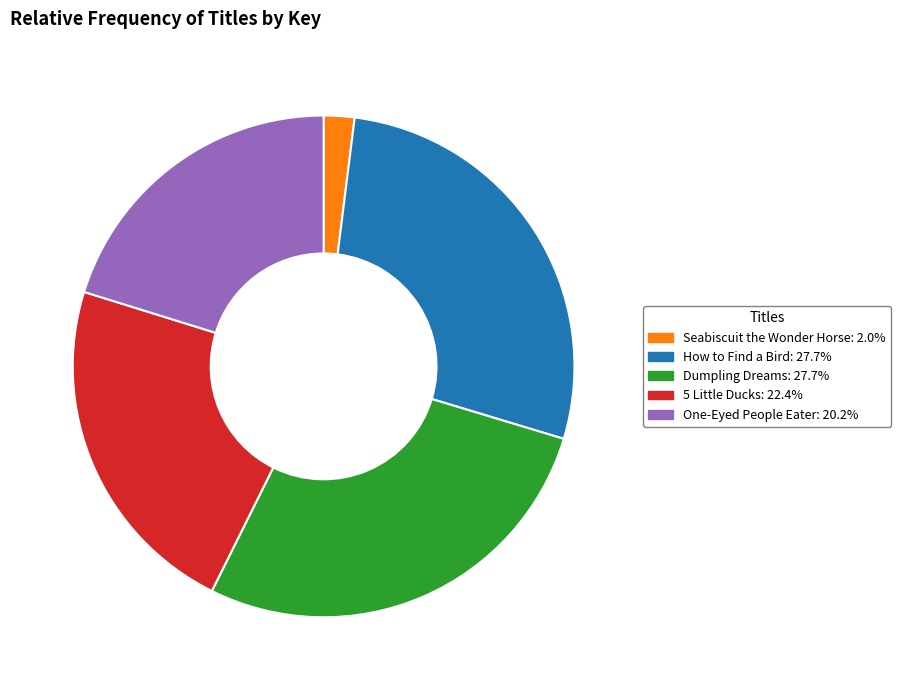

Is it true that Seabiscuit the Wonder Horse is 2% of the pie?

True